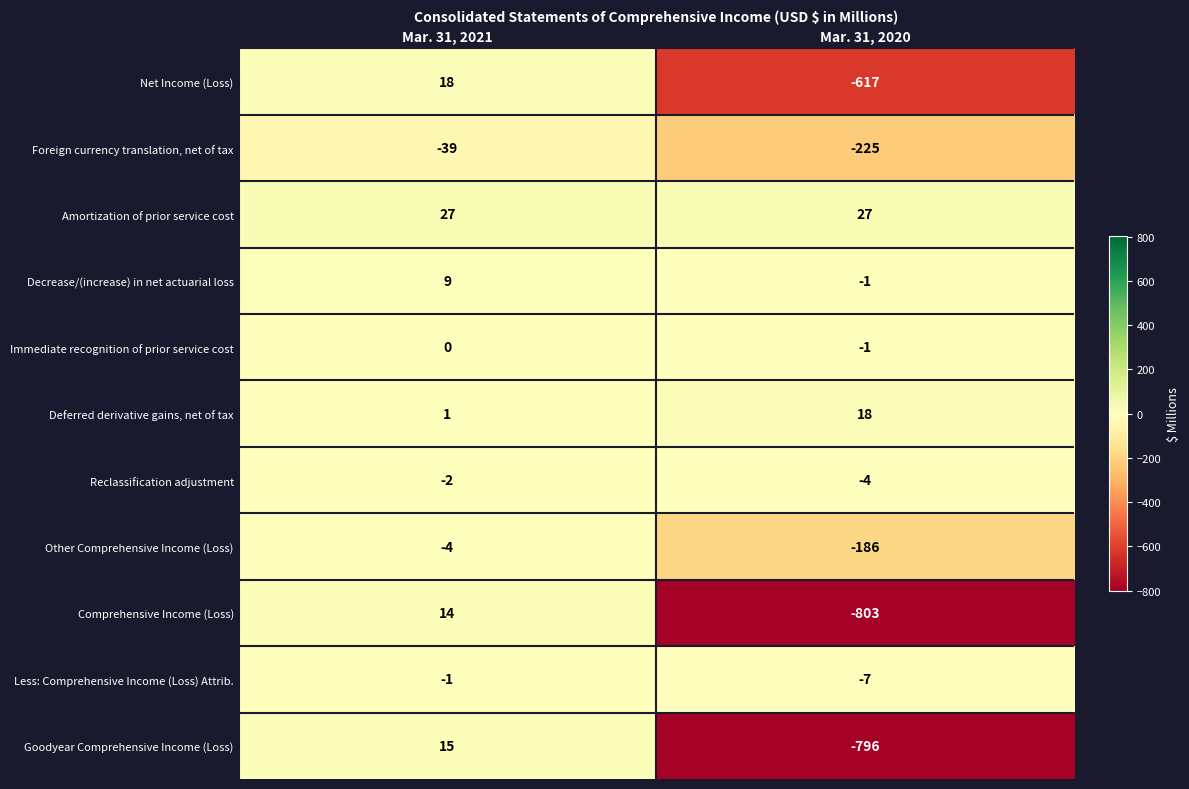

At which category is the sum across all series the highest?

Mar. 31, 2021